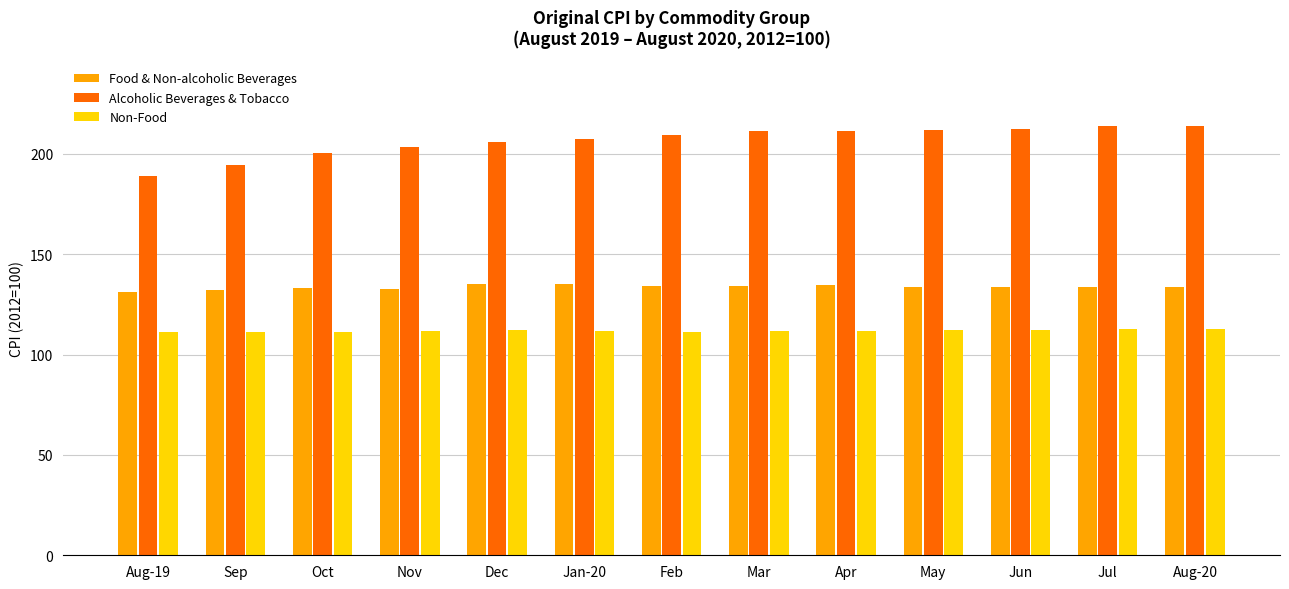

True or false: Non-Food has a value of 31.1 at Apr.

False